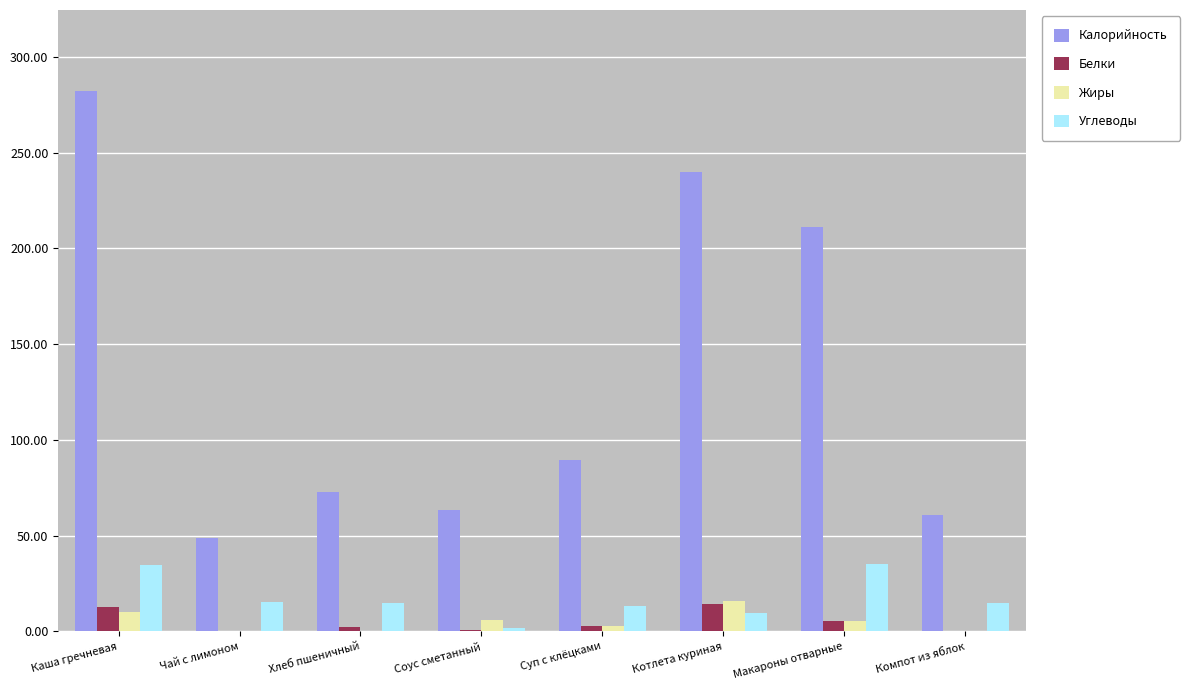

Is it true that Жиры equals 0.0 at Компот из яблок?

True